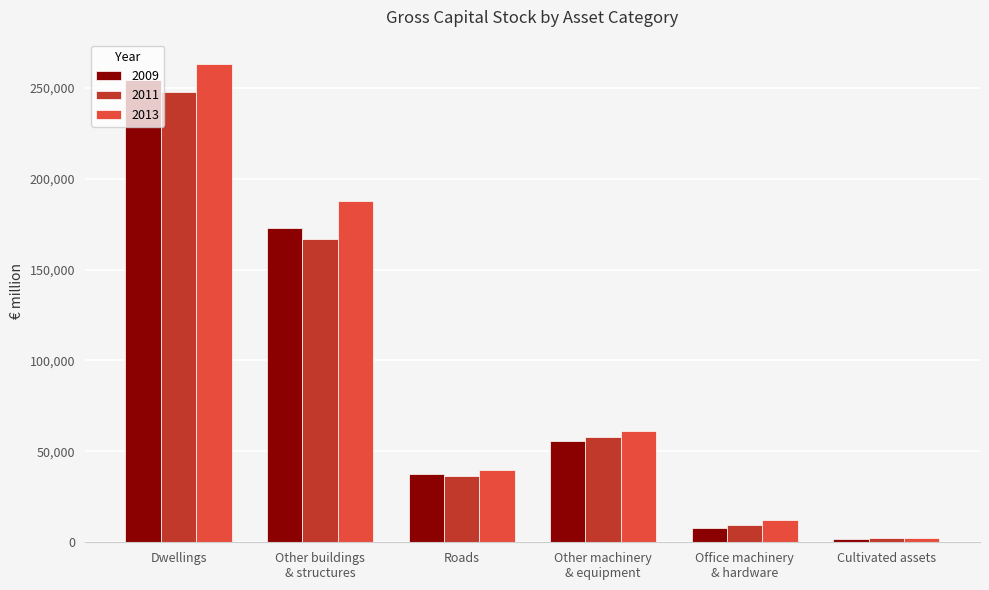

At how many categories does at least one series exceed 24068?

4